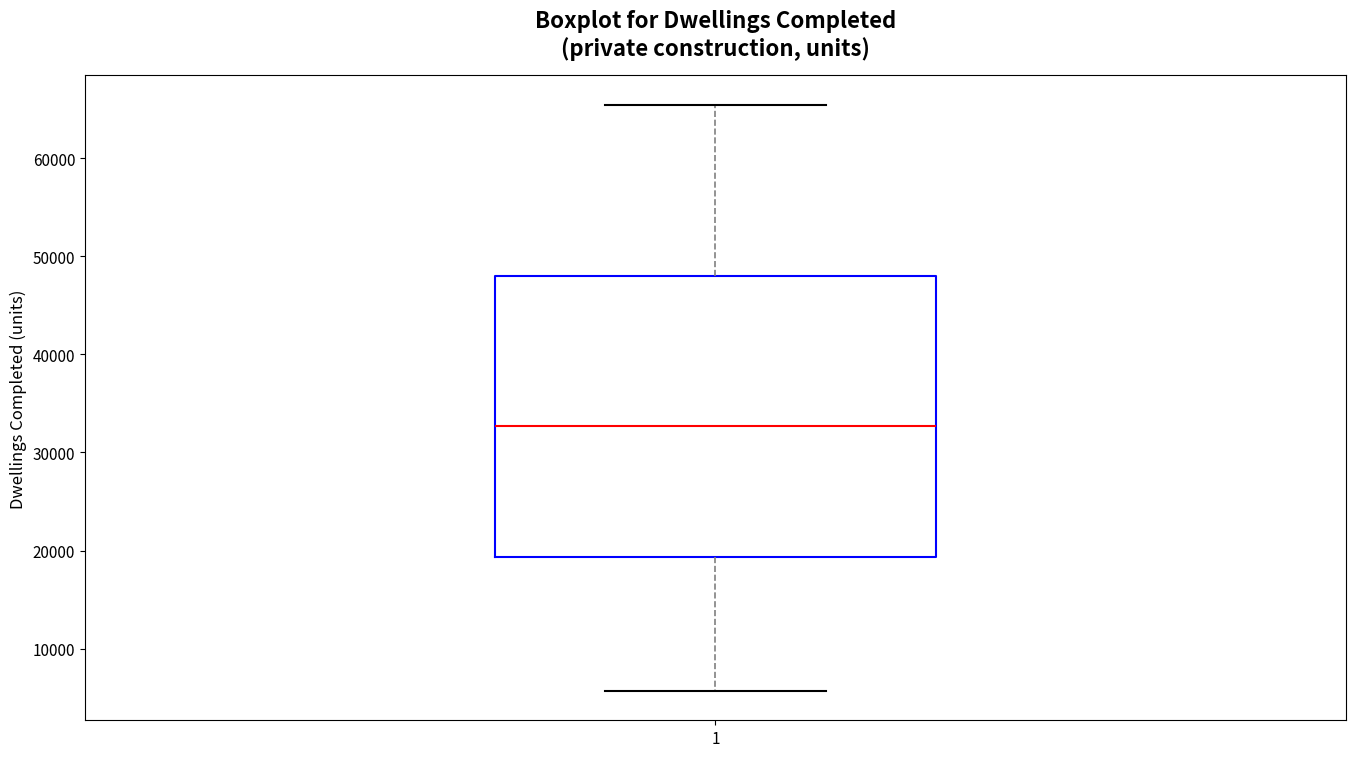

Where is the lower edge of the box at x = 1 on the y-axis? The values are not printed on the chart, so give them approximately, as read against the axis.

19000